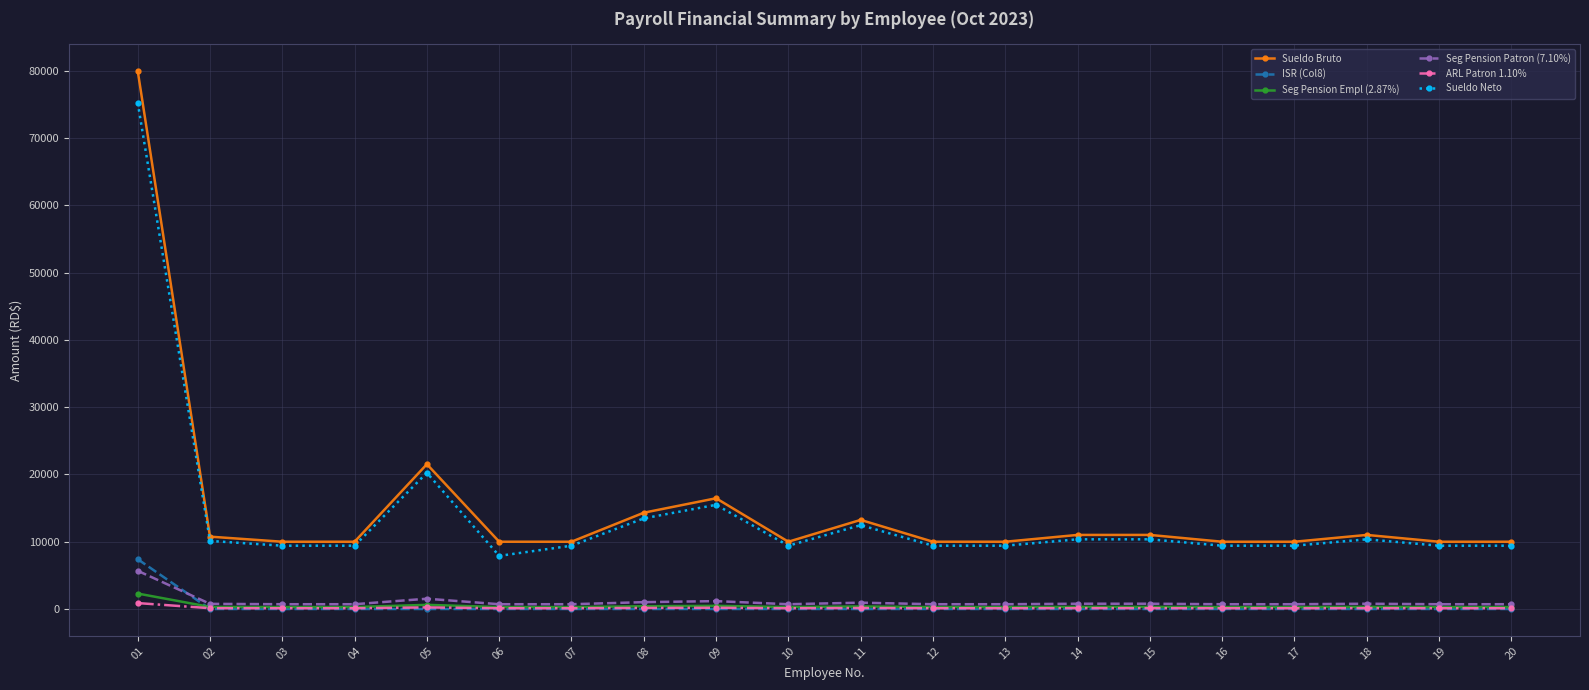

Which series has the widest spread of values?

Sueldo Bruto